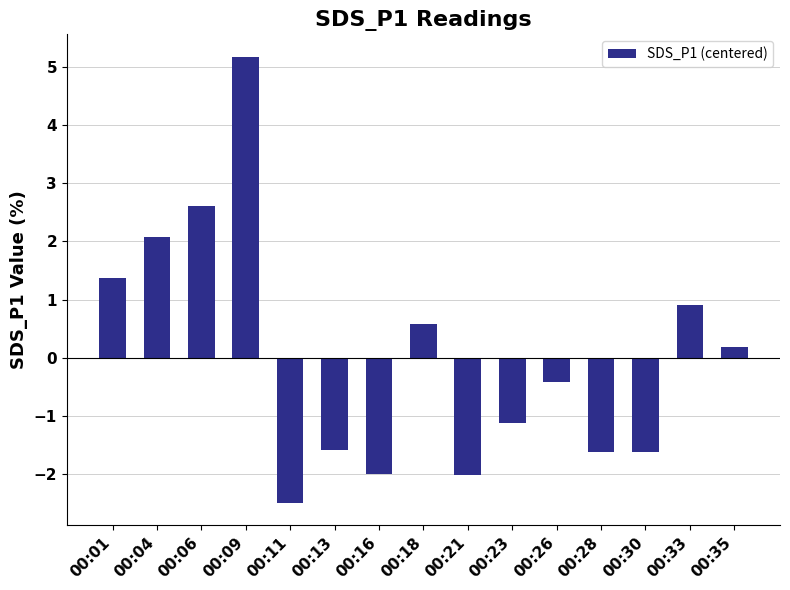

Reading left to right, extract all data points from this chart.

00:01=1.4	00:04=2.1	00:06=2.6	00:09=5.2	00:11=-2.5	00:13=-1.6	00:16=-2.0	00:18=0.6	00:21=-2.0	00:23=-1.1	00:26=-0.4	00:28=-1.6	00:30=-1.6	00:33=0.9	00:35=0.2